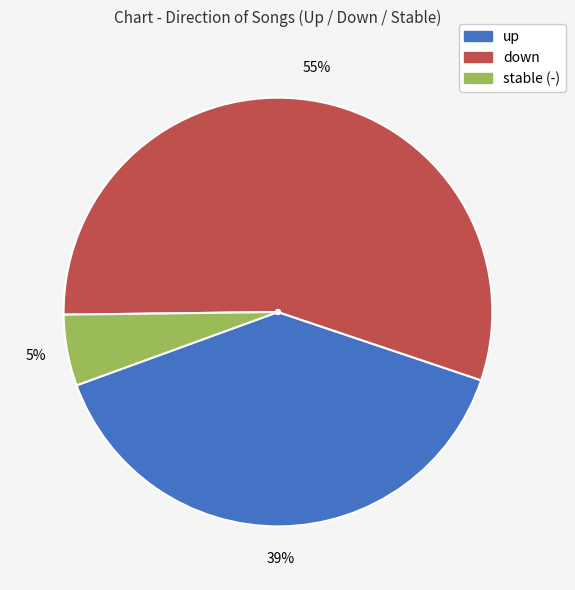

How many slices are in this pie chart?

3